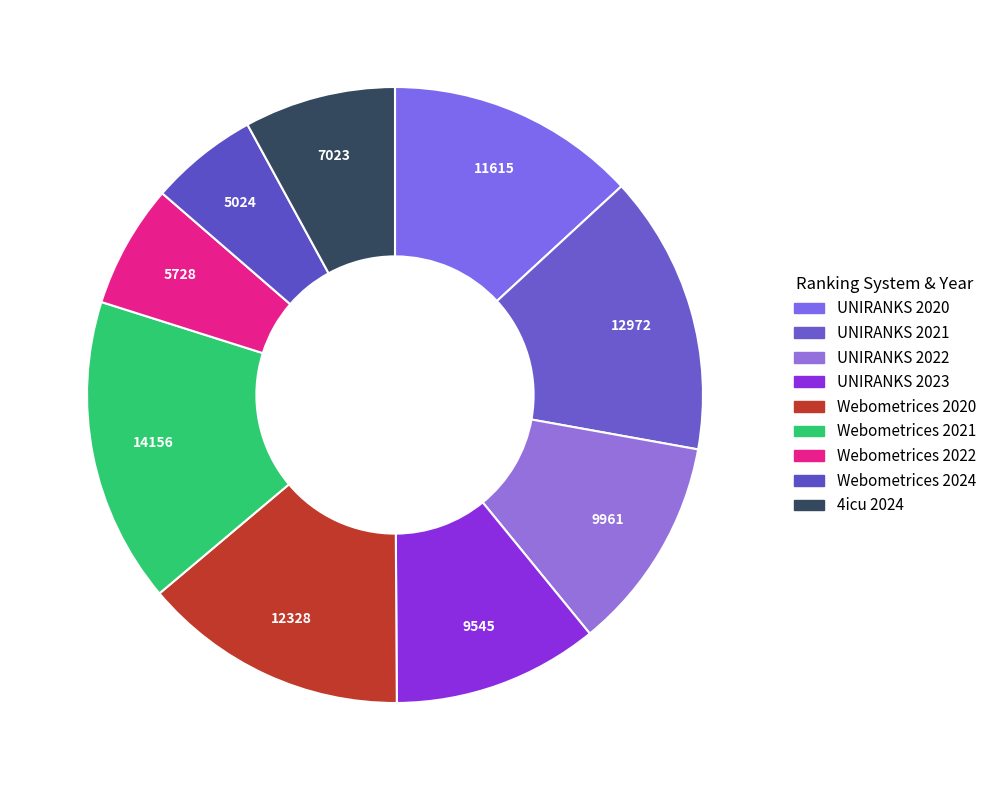

Does any single category account for the majority?

No